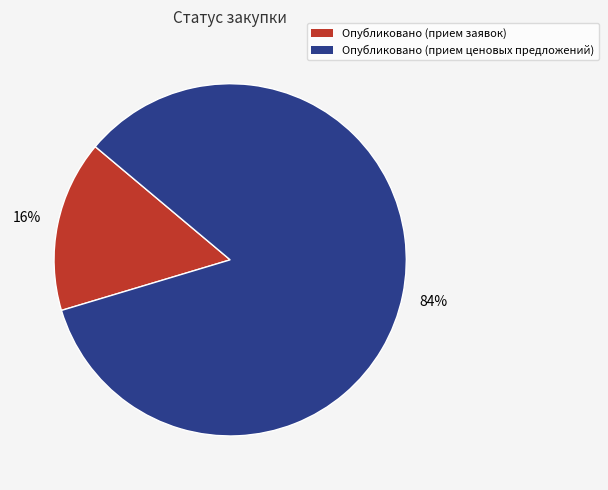

To the nearest percent, what is the average slice percentage?

50%